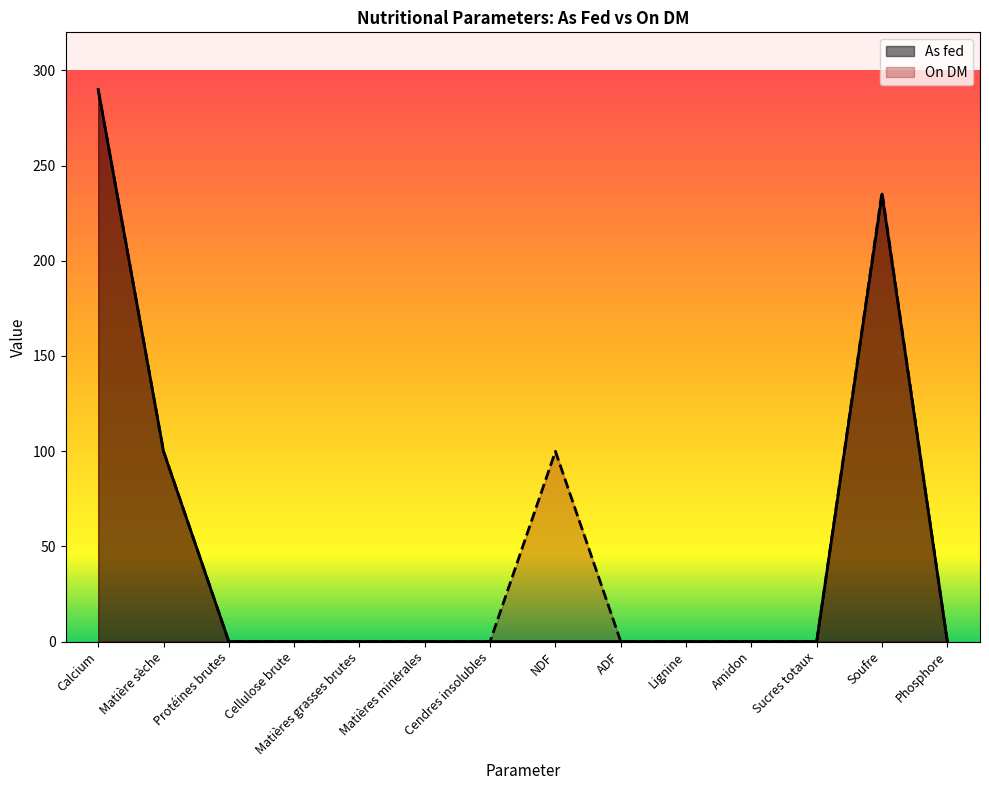

What is the label of the 10th point from the right?

Matières grasses brutes